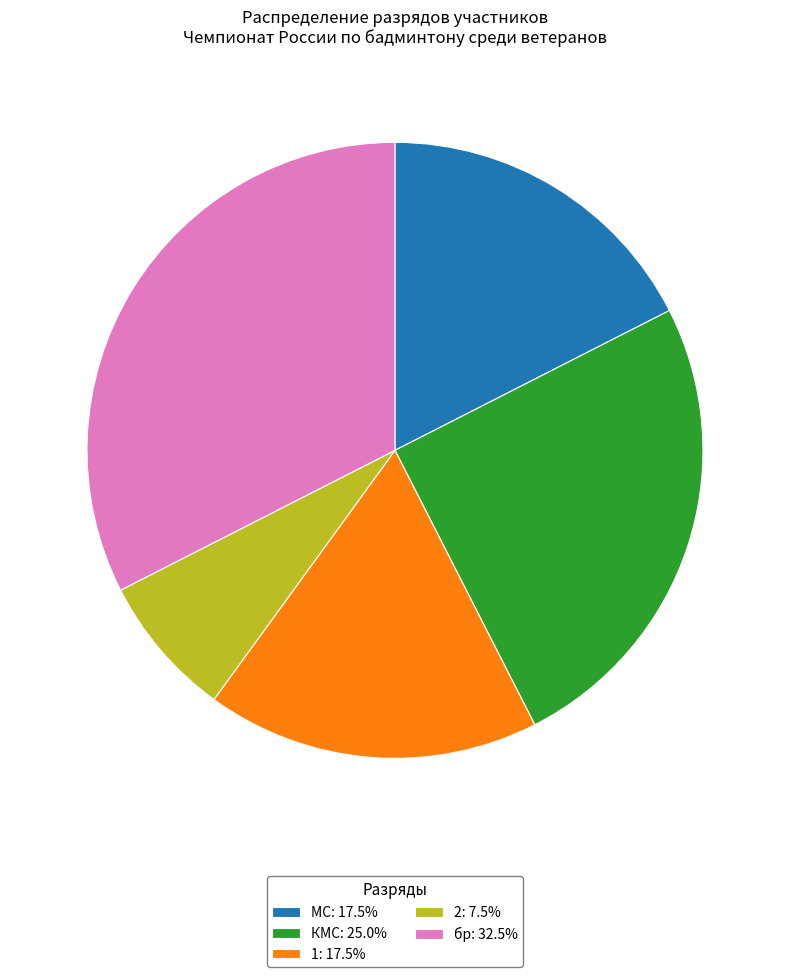

Do 2: 7.5% and КМС: 25.0% together represent more than half of the pie?

No